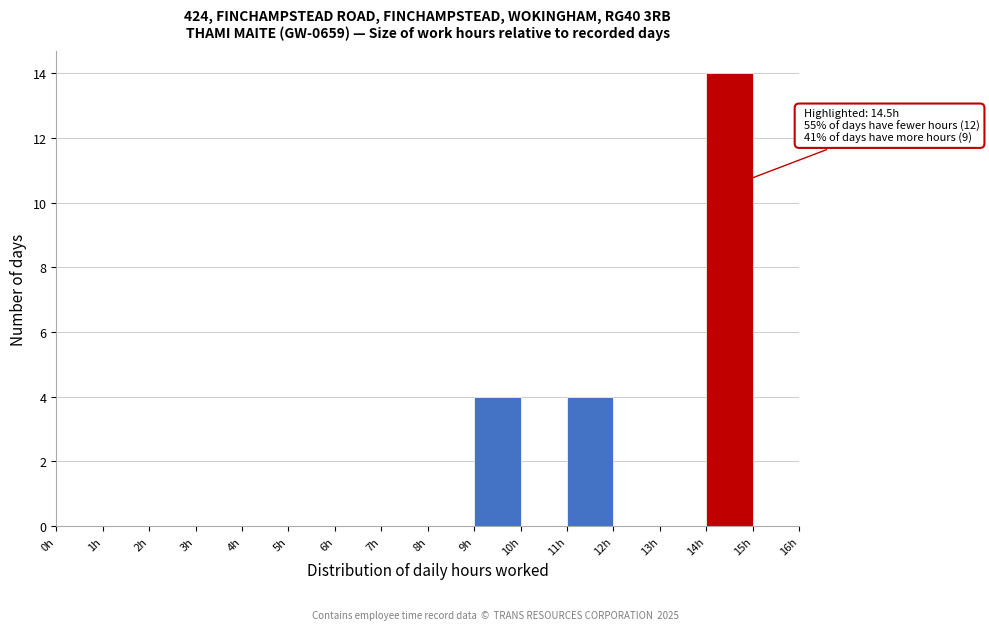

Which range on the x-axis has the tallest bar?

14 to 15